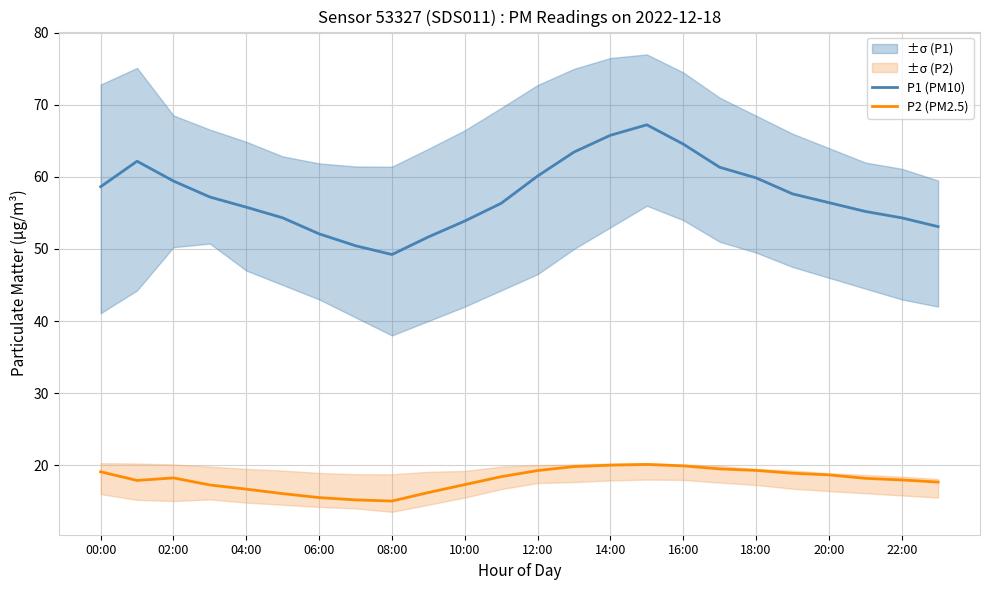

The value of P2 (PM2.5) at 20:00 is 27.2. True or false?

False